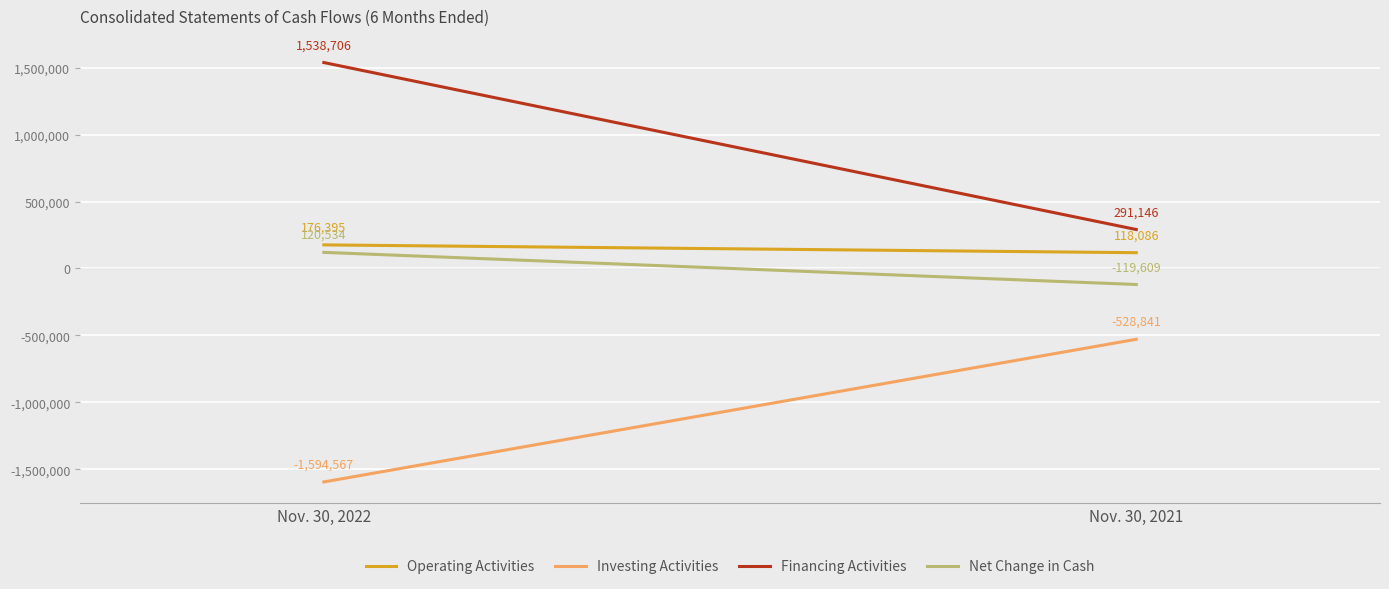

What is the total value across all series at Nov. 30, 2022?

241068